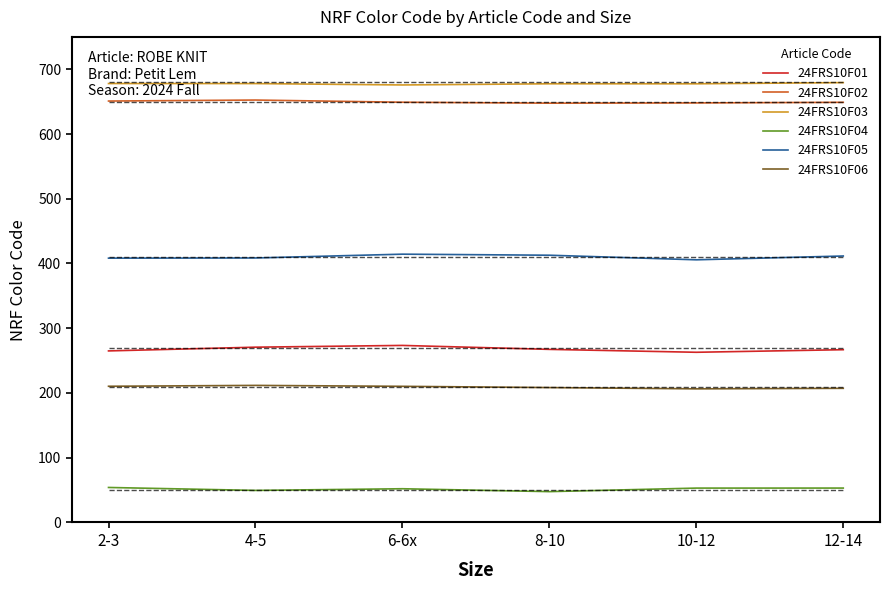

Reading left to right, transcribe all the data shown in this chart.

24FRS10F01: 265.0	270.7	273.4	267.4	262.9	266.9
24FRS10F02: 650.9	652.5	649.1	647.6	648.0	648.9
24FRS10F03: 678.0	677.9	675.8	677.6	677.5	679.4
24FRS10F04: 54.1	49.5	52.1	47.6	53.1	53.1
24FRS10F05: 408.3	408.5	414.4	412.8	405.7	411.6
24FRS10F06: 210.4	211.7	210.3	208.4	206.4	207.2